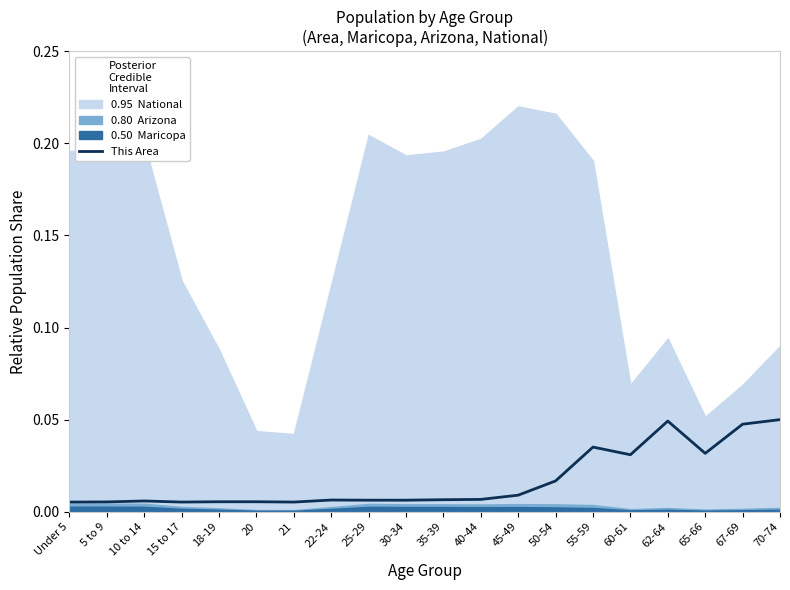

At which category does the chart reach its peak across all series?

70-74